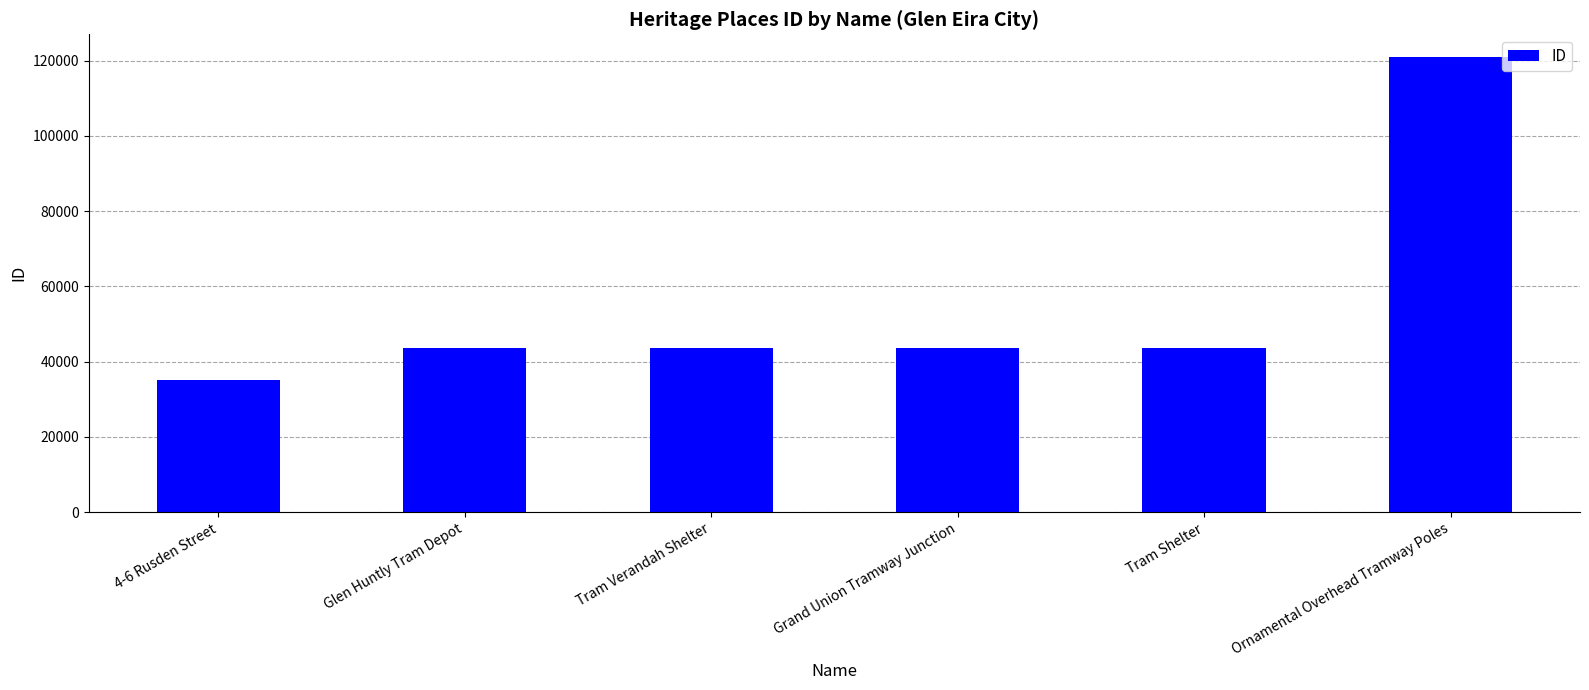

True or false: the data shows 64936 at Tram Shelter.

False